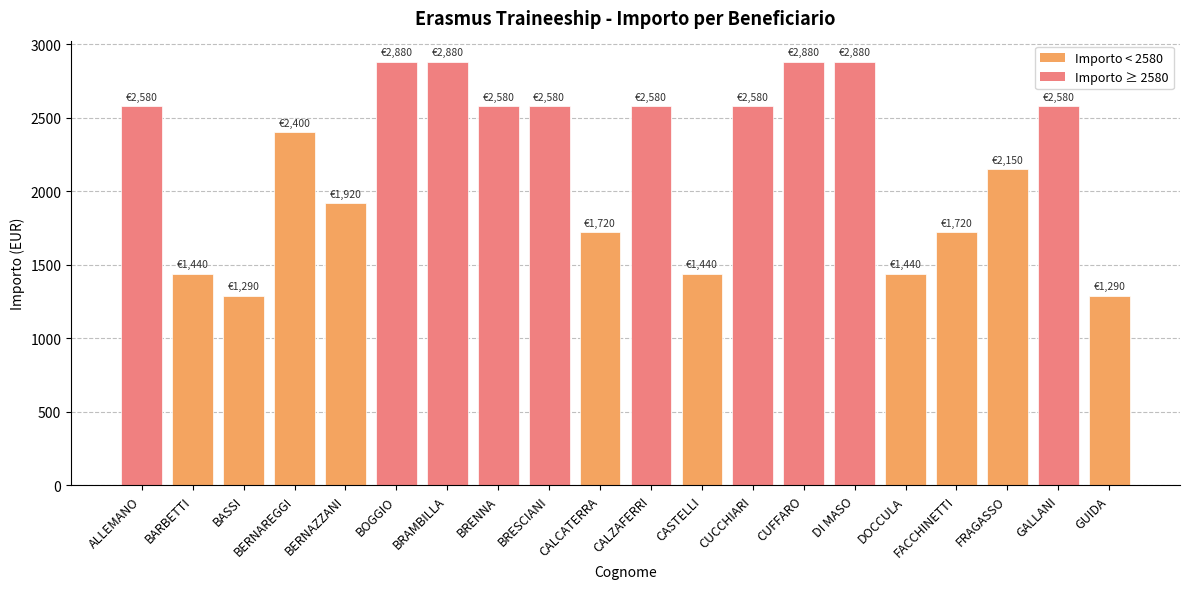

What is the maximum value shown in the chart?

2880